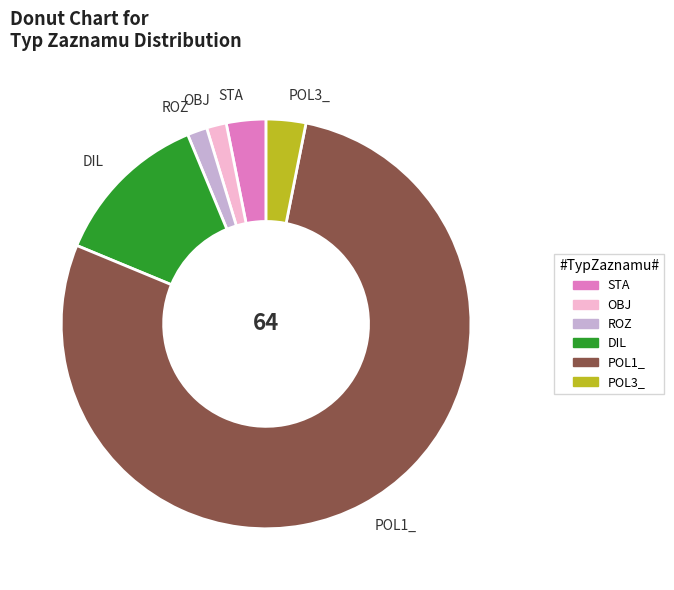

How many slices are in this pie chart?

6